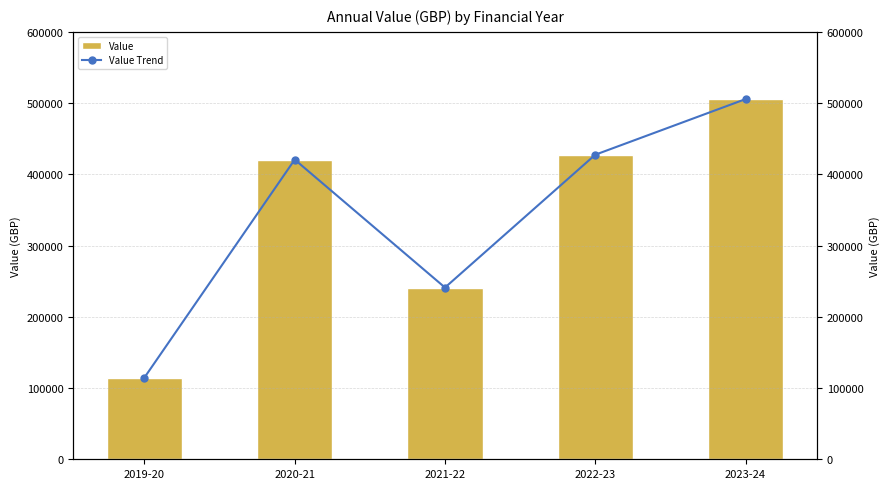

Are the bars grouped side by side (vs. stacked)?

Yes